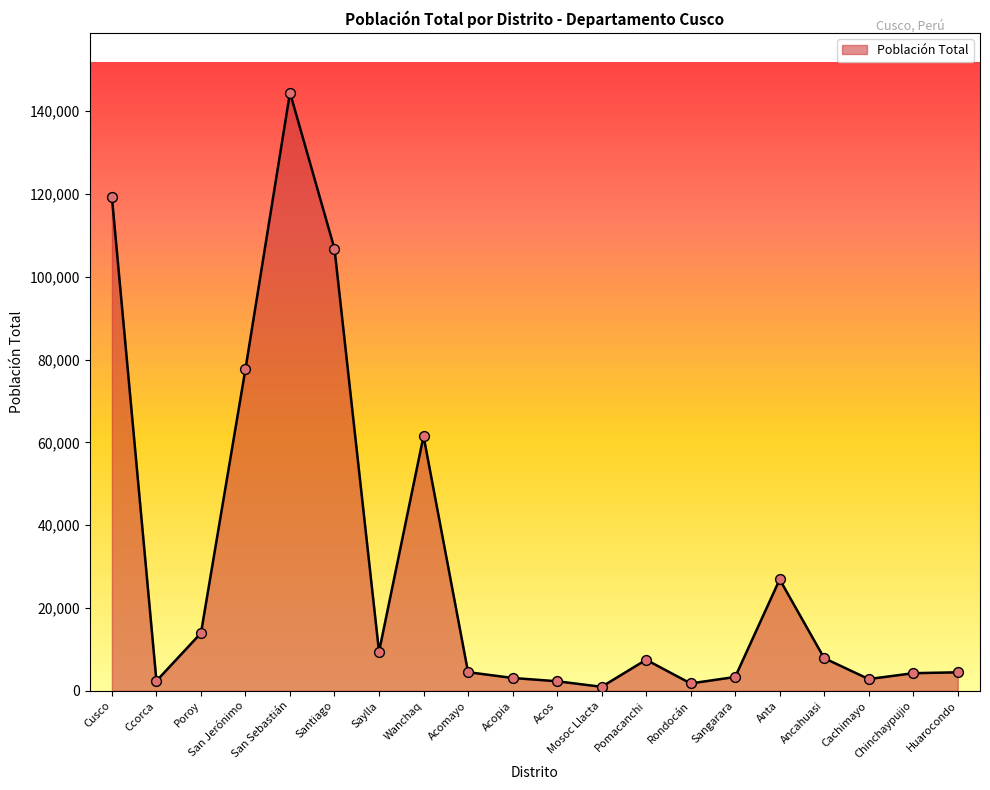

Which has a higher value, Acos or Pomacanchi?

Pomacanchi